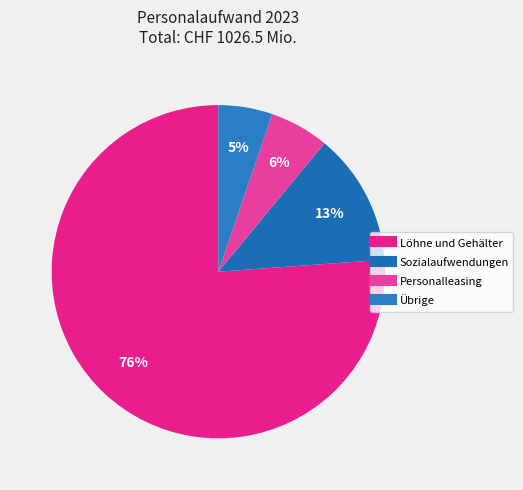

True or false: Übrige accounts for 5% of the total.

True